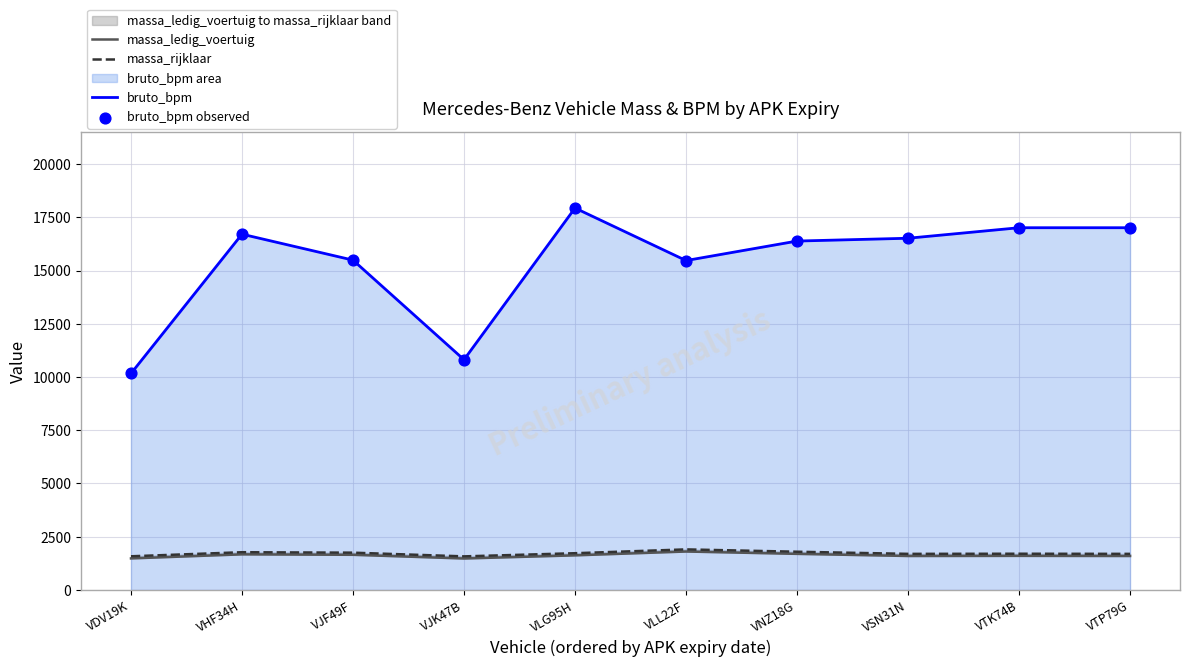

Is the value of massa_ledig_voertuig at VLL22F greater than the value of massa_rijklaar at VSN31N?

Yes